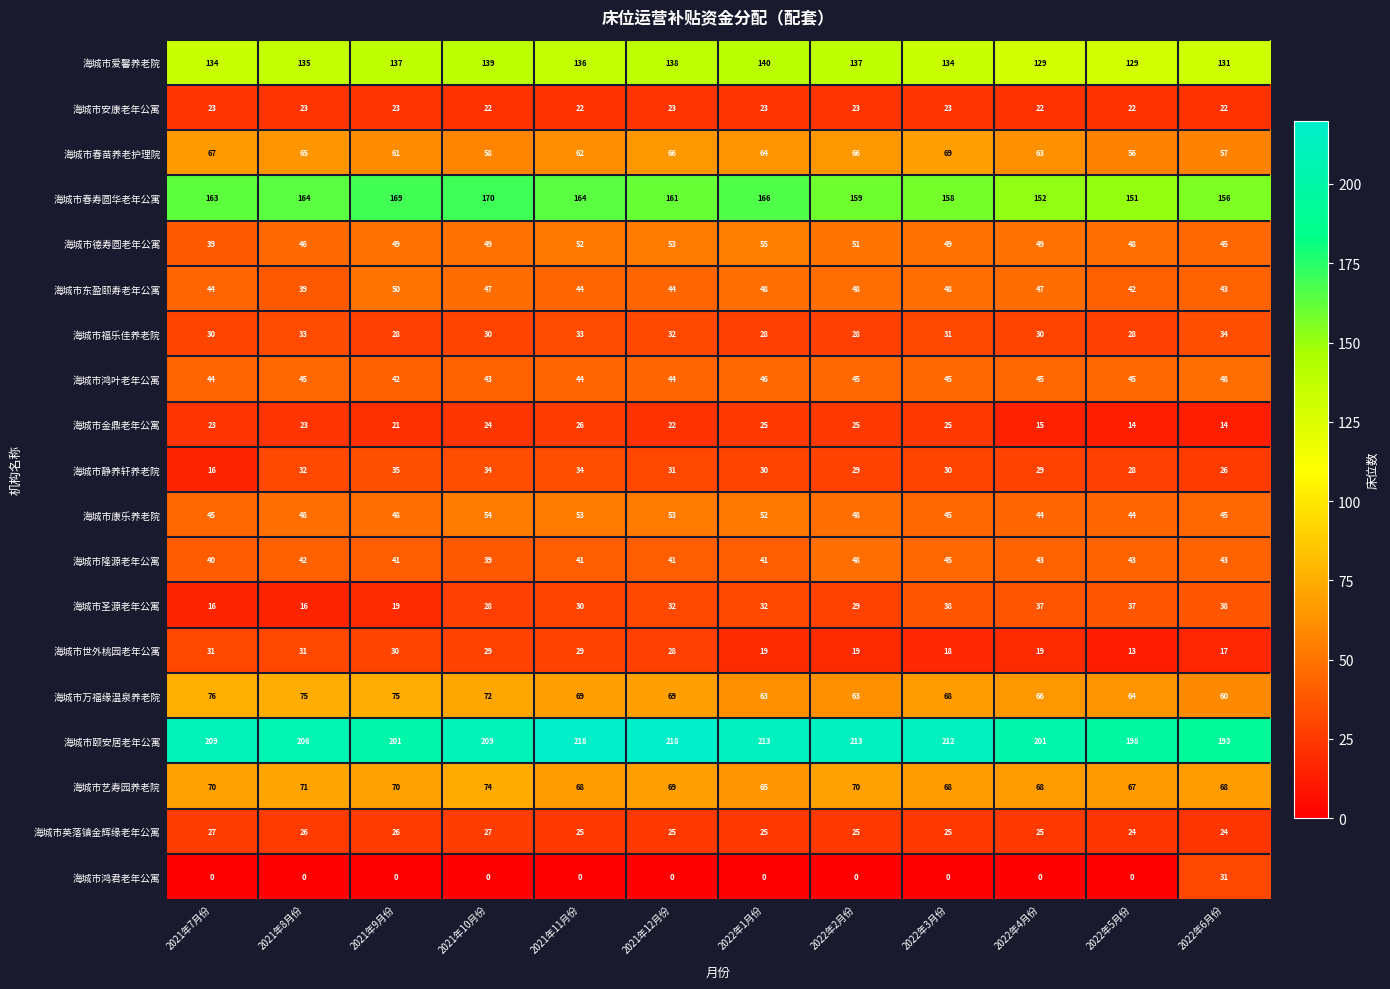

True or false: 海城市鸿君老年公寓 has a value of 0 at 2021年8月份.

True